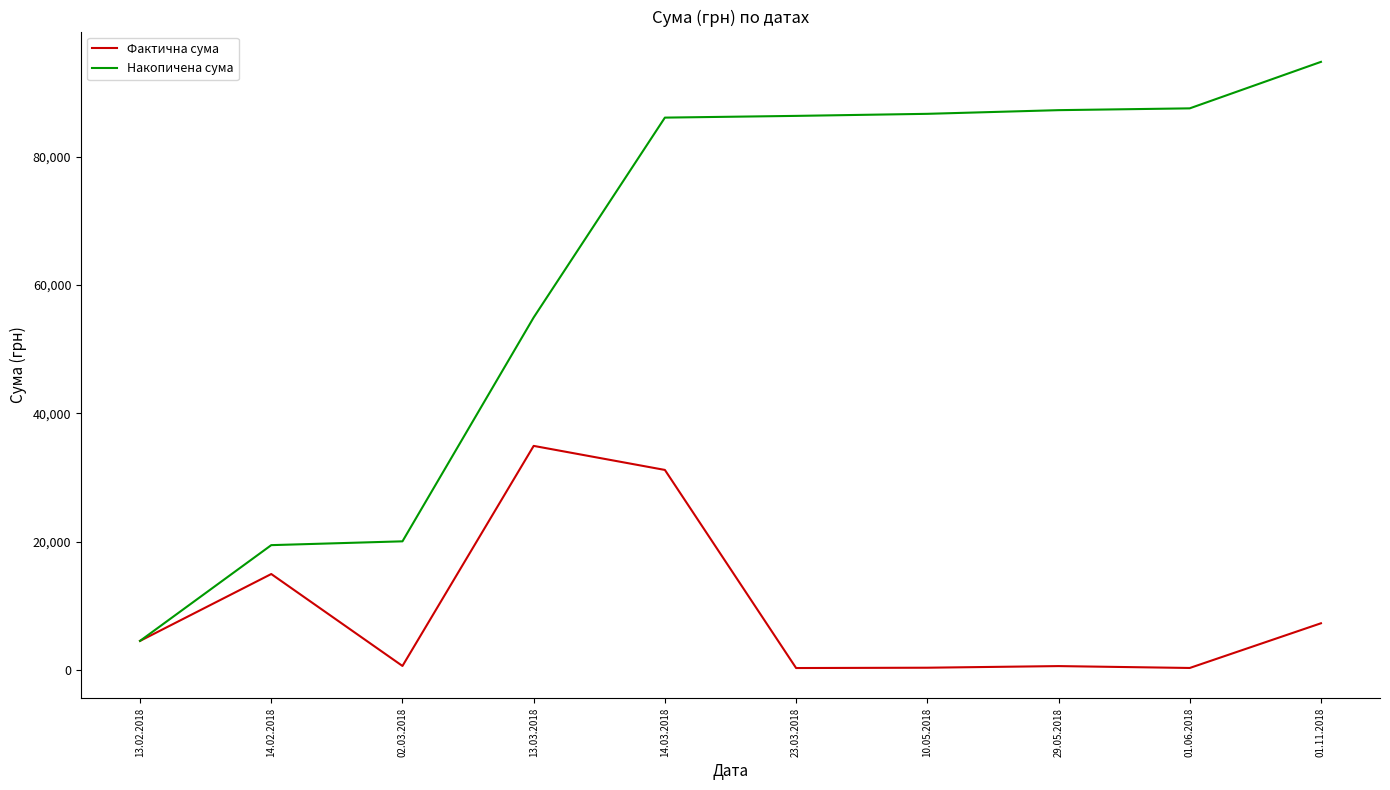

Rank the series at 01.06.2018 from lowest to highest value.

Фактична сума, Накопичена сума